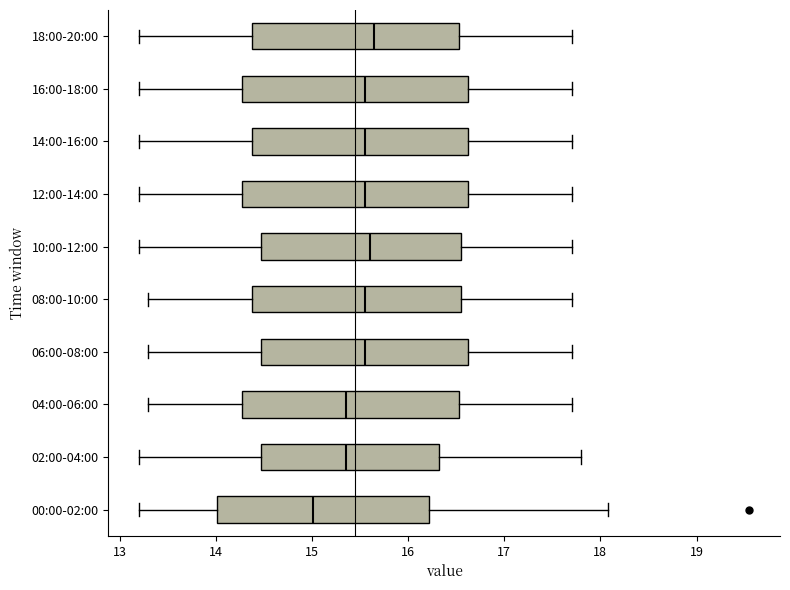

Reading bottom to top, read every box against the x-axis: the position of its median line, the range the box covers, and the ends of its whiskers. The values are not printed on the chart, so give them approximately, as read against the axis.

00:00-02:00: median 15.0, box 14.0 to 16.2, whiskers 13.2 to 18.1
02:00-04:00: median 15.4, box 14.5 to 16.3, whiskers 13.2 to 17.8
04:00-06:00: median 15.4, box 14.3 to 16.5, whiskers 13.3 to 17.7
06:00-08:00: median 15.6, box 14.5 to 16.6, whiskers 13.3 to 17.7
08:00-10:00: median 15.6, box 14.4 to 16.6, whiskers 13.3 to 17.7
10:00-12:00: median 15.6, box 14.5 to 16.6, whiskers 13.2 to 17.7
12:00-14:00: median 15.6, box 14.3 to 16.6, whiskers 13.2 to 17.7
14:00-16:00: median 15.6, box 14.4 to 16.6, whiskers 13.2 to 17.7
16:00-18:00: median 15.6, box 14.3 to 16.6, whiskers 13.2 to 17.7
18:00-20:00: median 15.7, box 14.4 to 16.5, whiskers 13.2 to 17.7